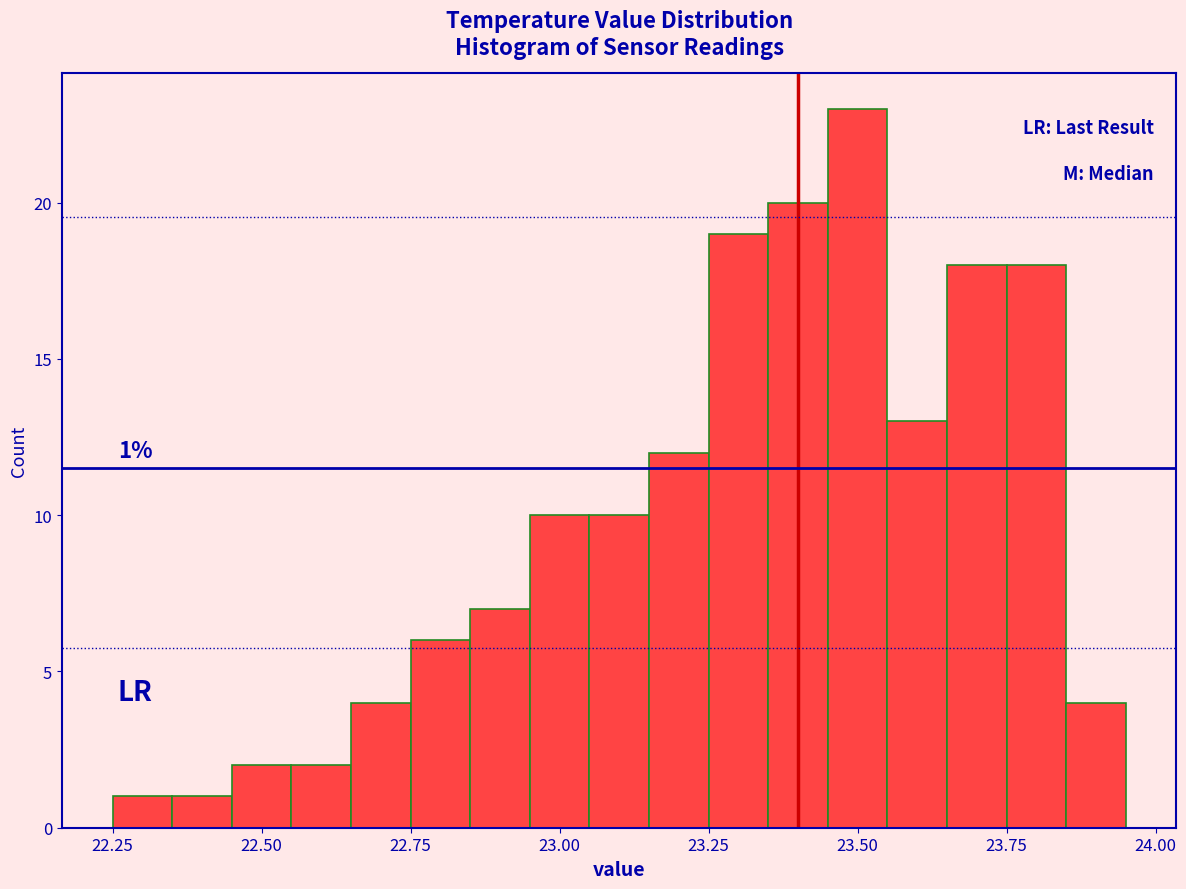

Around what value on the x-axis is the tallest bar? Give the approximate position of its centre, as read against the axis.

23.50